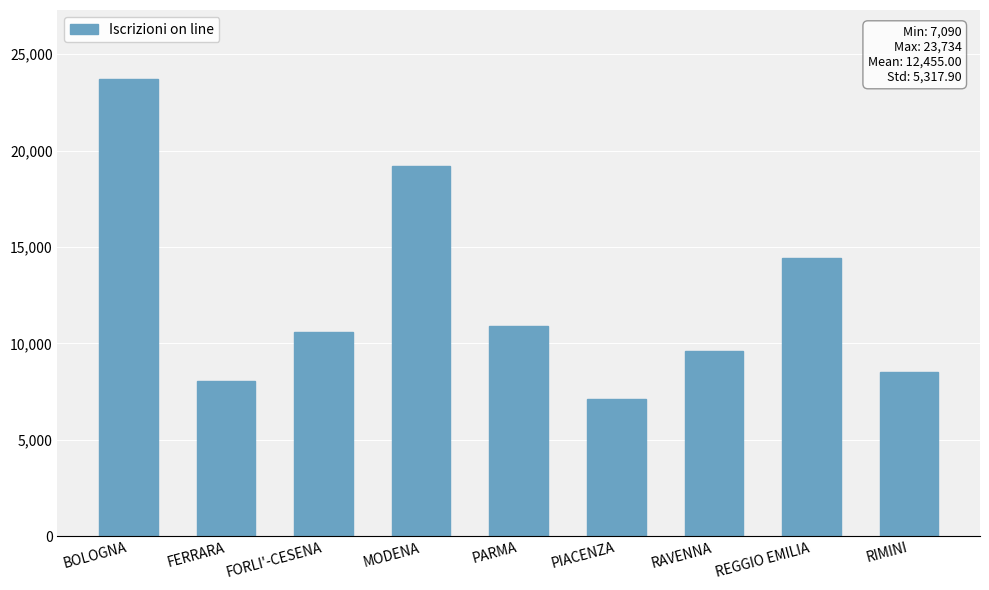

List the labels in order of value, largest first.

BOLOGNA, MODENA, REGGIO EMILIA, PARMA, FORLI'-CESENA, RAVENNA, RIMINI, FERRARA, PIACENZA